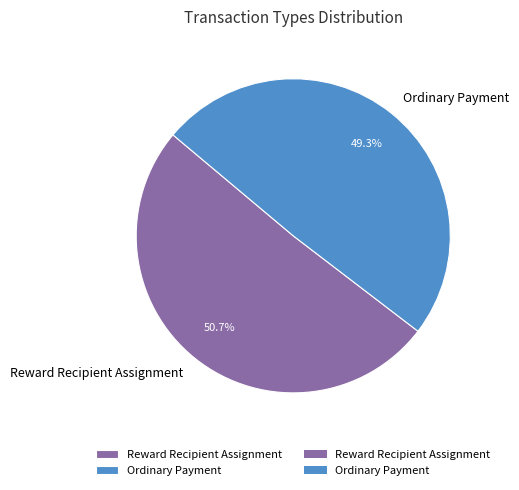

Which category has the smallest portion of the pie?

Ordinary Payment